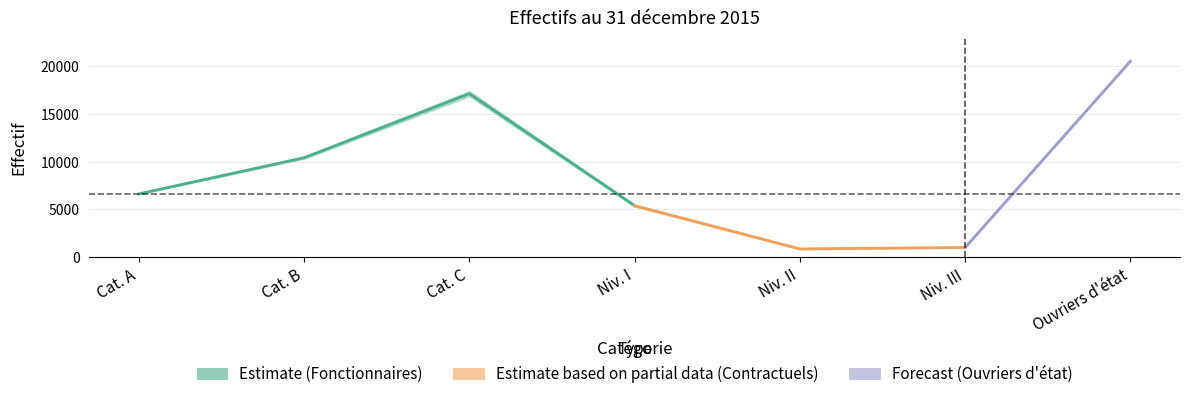

True or false: Effectif en ETP and Effectif physique intersect in this chart.

False